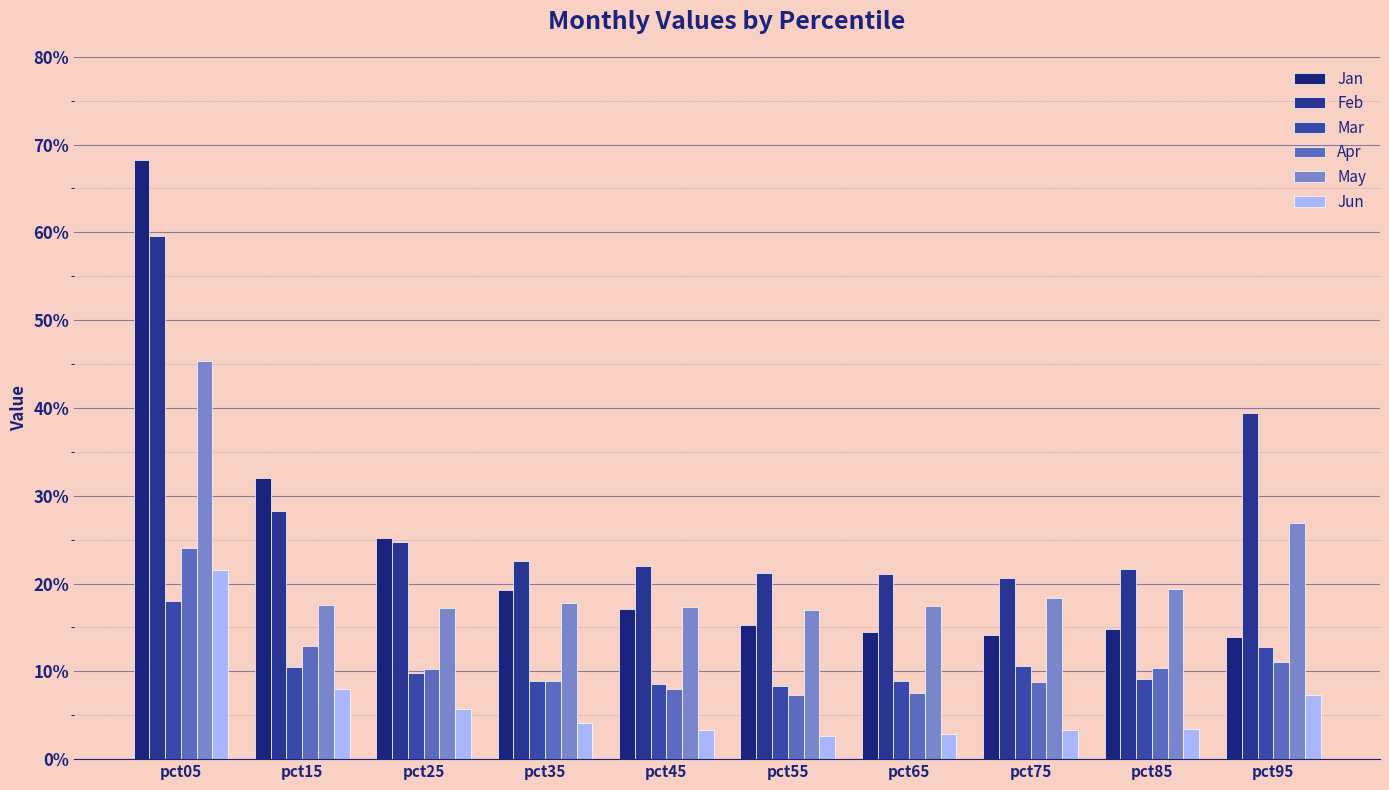

Is the value of Mar at pct25 greater than the value of Apr at pct75?

Yes